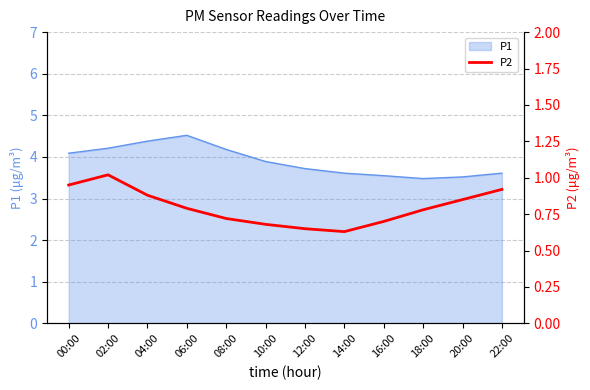

What is the average value?

0.8